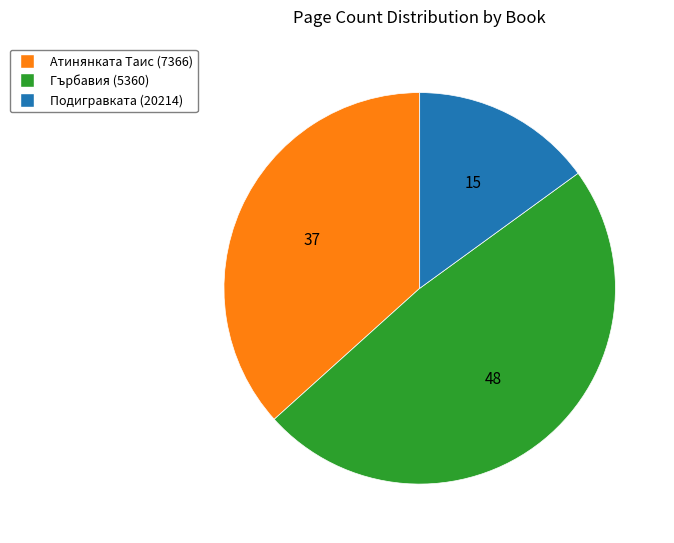

Which category has the smallest portion of the pie?

Подигравката (20214)